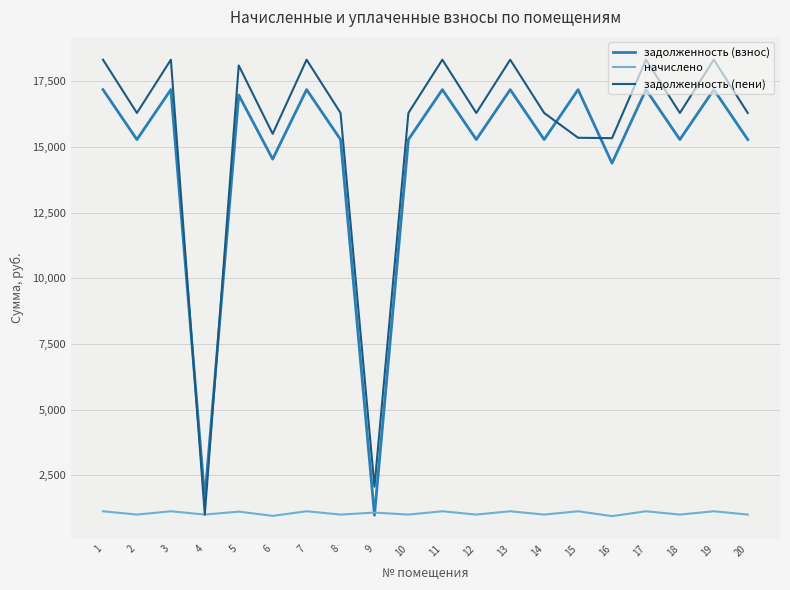

What is the spread (max minus min) of values at 14?

15279.6